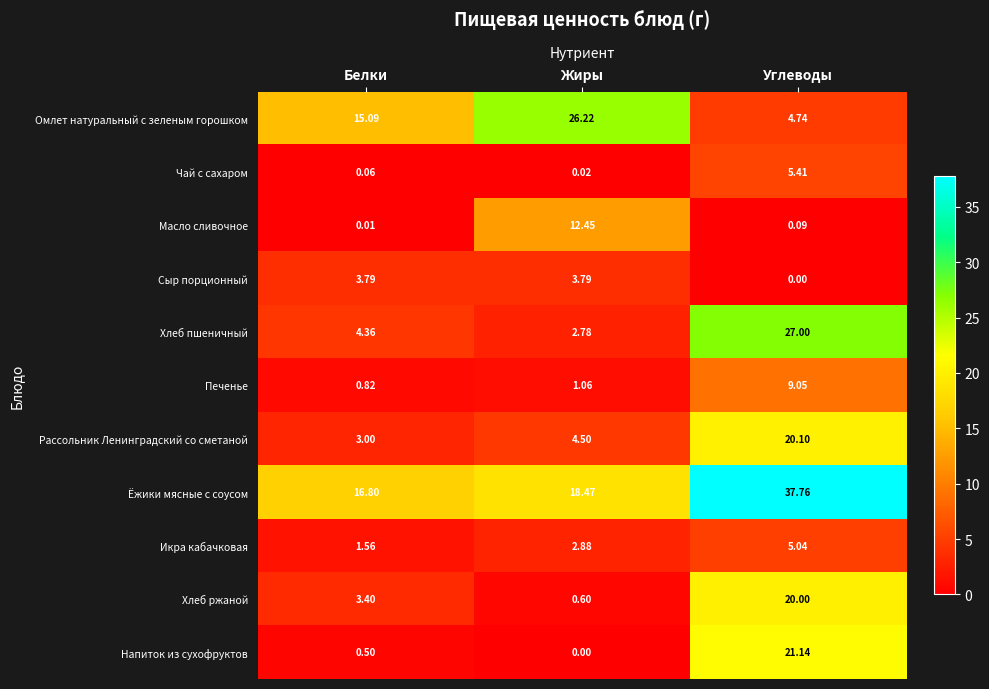

Where is Чай с сахаром nearest to the value 2?

Белки